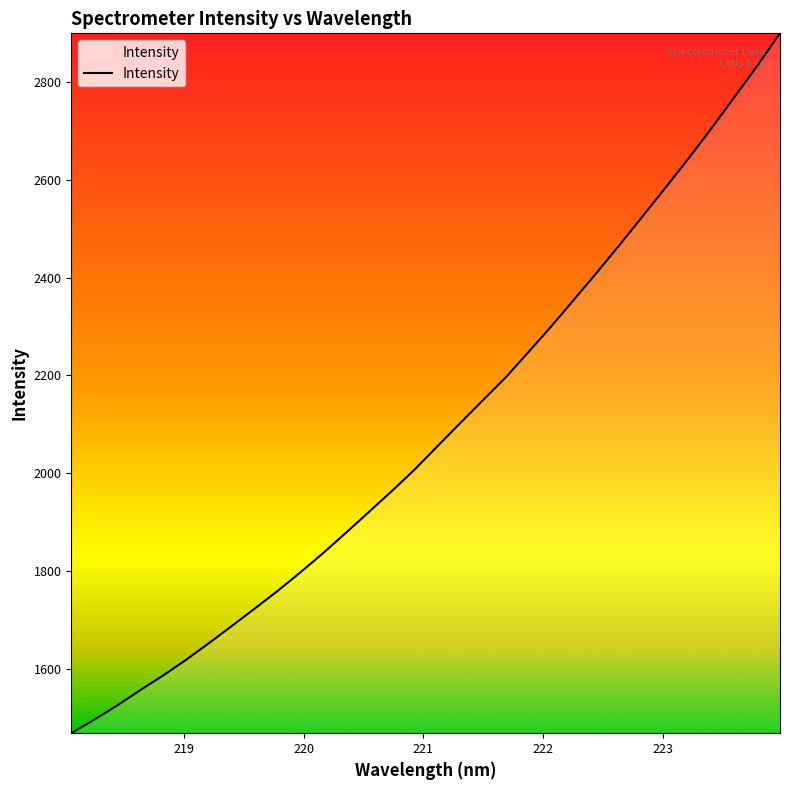

What is the minimum value shown in the chart?

1468.2